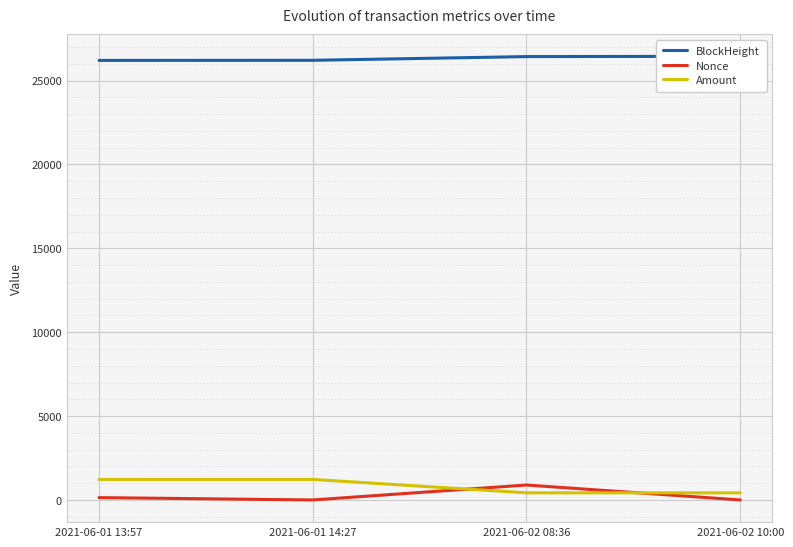

What is the sum of all BlockHeight values?

105298.0